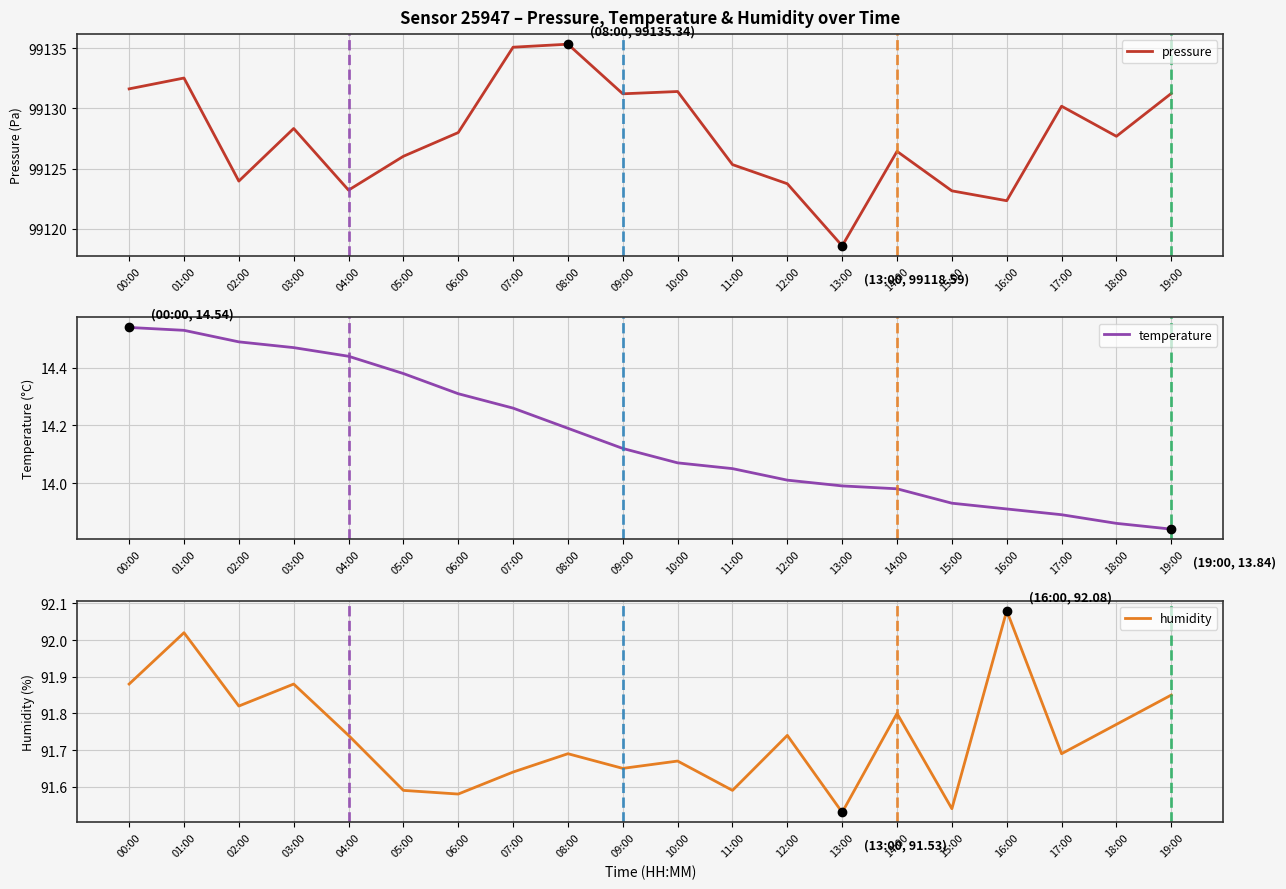

Is it true that pressure equals 99125.3 at 11:00?

True